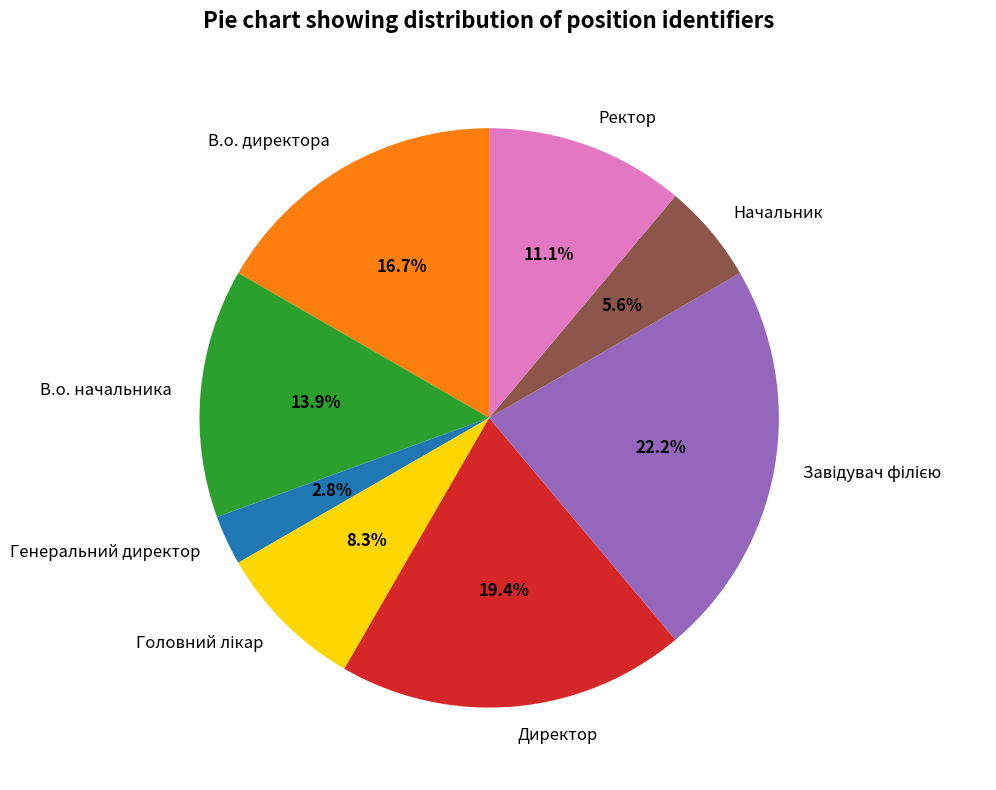

Is Директор the majority of the pie?

No